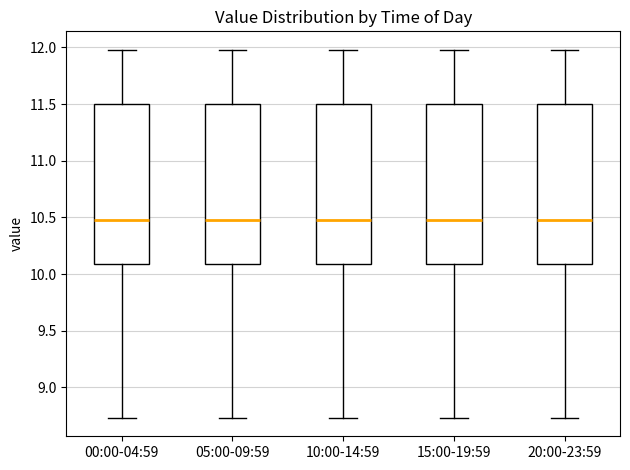

Where does the lower whisker of the box for 00:00-04:59 end on the y-axis? The values are not printed on the chart, so give them approximately, as read against the axis.

8.75